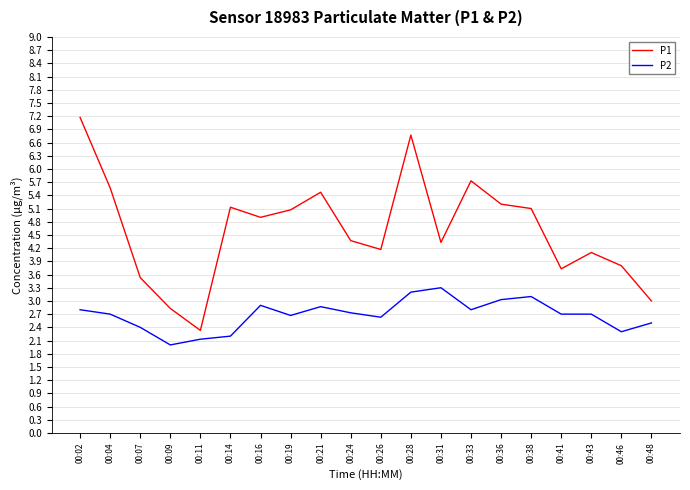

At how many categories does at least one series exceed 6?

2